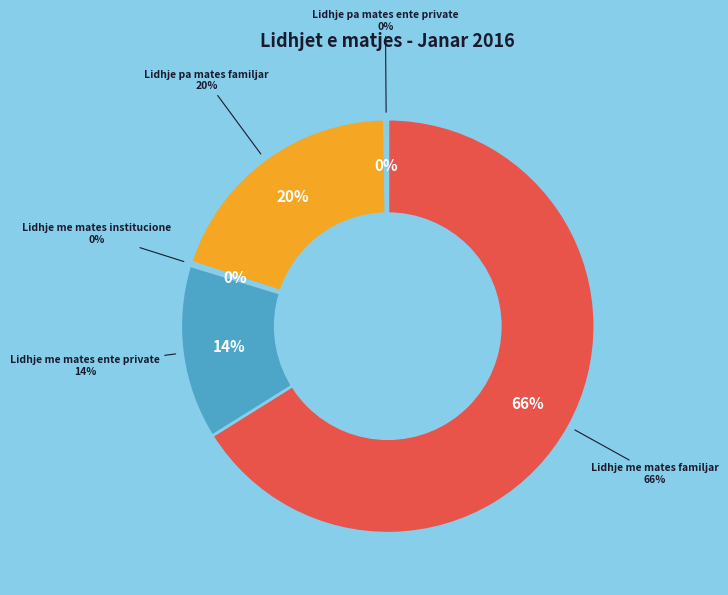

Do 2. Lidhje me mates ente private and 3. Lidhje me mates institucione together represent more than half of the pie?

No